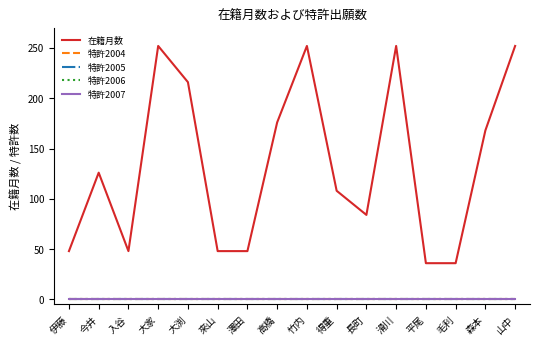

Reading left to right, list all the values displayed in this chart.

在籍月数: 伊藤=48	今井=126	入谷=48	大家=252	大渕=216	來山=48	澤田=48	高橋=176	竹内=252	得重=108	長町=84	滑川=252	平尾=36	毛利=36	森本=168	山中=252
特許2004: 伊藤=0	今井=0	入谷=0	大家=0	大渕=0	來山=0	澤田=0	高橋=0	竹内=0	得重=0	長町=0	滑川=0	平尾=0	毛利=0	森本=0	山中=0
特許2005: 伊藤=0	今井=0	入谷=0	大家=0	大渕=0	來山=0	澤田=0	高橋=0	竹内=0	得重=0	長町=0	滑川=0	平尾=0	毛利=0	森本=0	山中=0
特許2006: 伊藤=0	今井=0	入谷=0	大家=0	大渕=0	來山=0	澤田=0	高橋=0	竹内=0	得重=0	長町=0	滑川=0	平尾=0	毛利=0	森本=0	山中=0
特許2007: 伊藤=0	今井=0	入谷=0	大家=0	大渕=0	來山=0	澤田=0	高橋=0	竹内=0	得重=0	長町=0	滑川=0	平尾=0	毛利=0	森本=0	山中=0